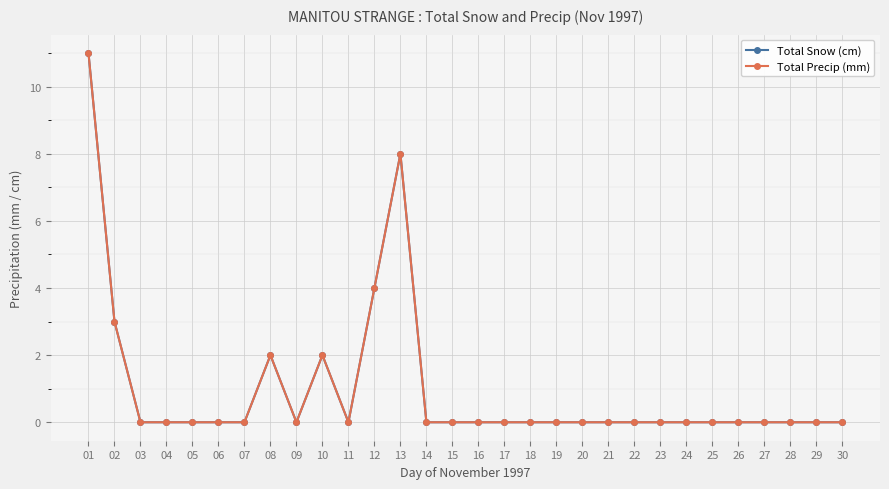

Is this an area chart (filled region under the line)?

No